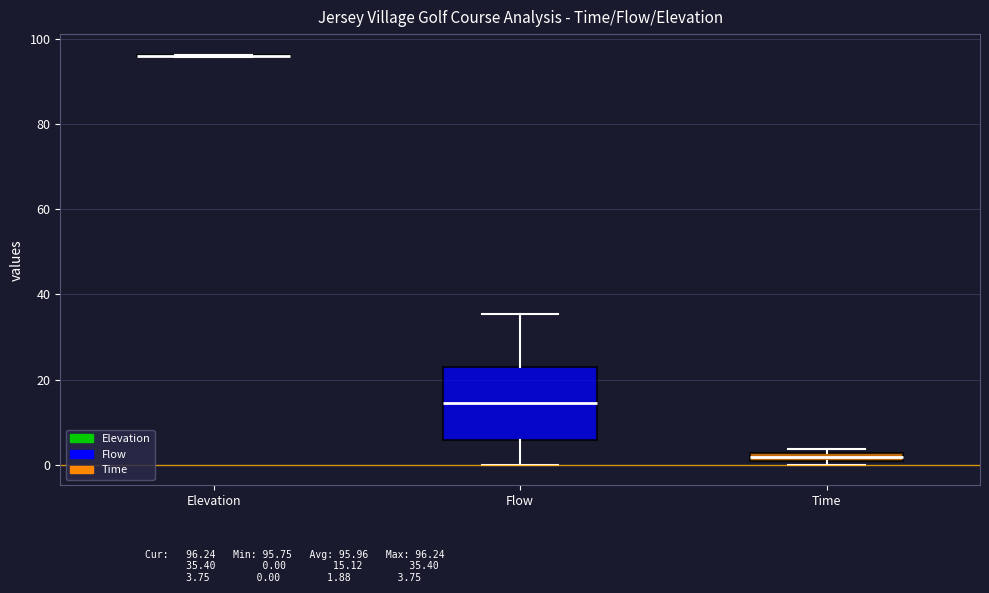

Which box is the tallest, from its lower edge to its upper edge?

Flow